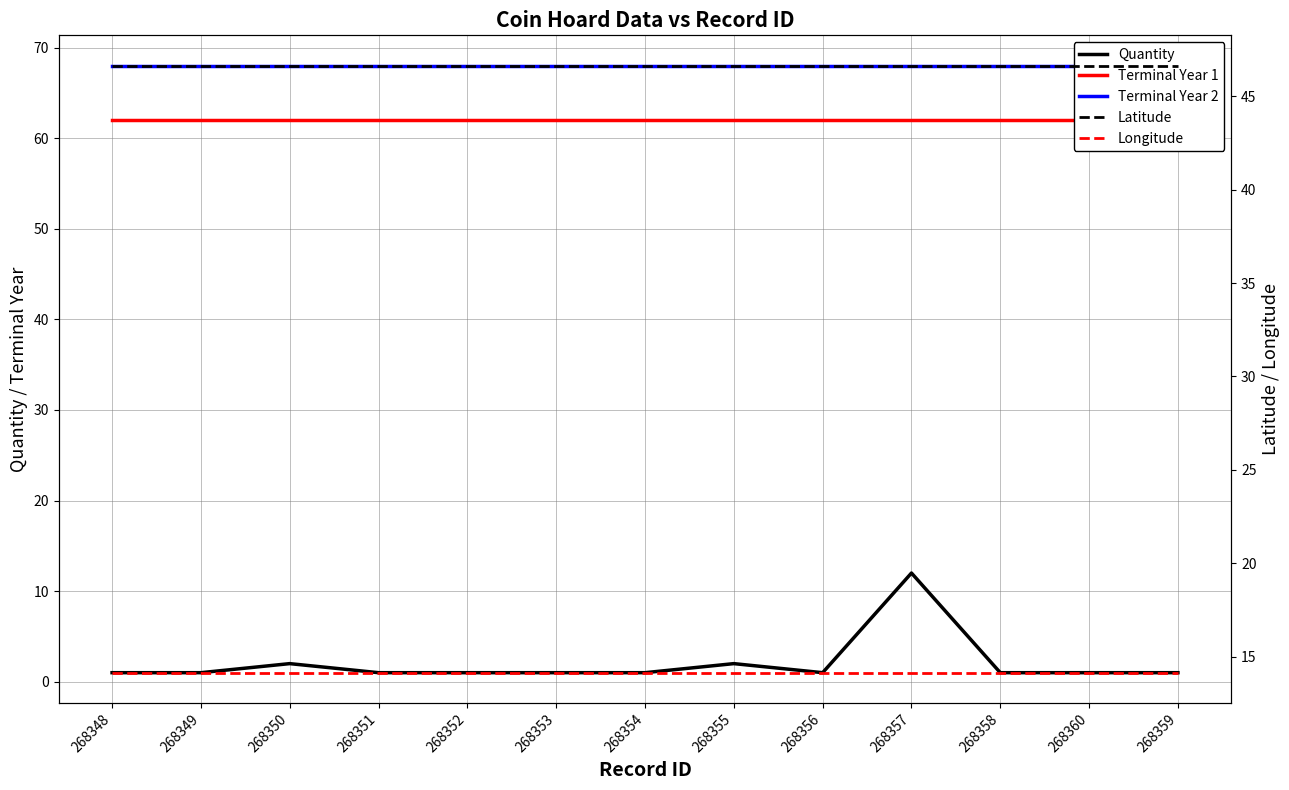

Rank the series by their maximum value, from highest to lowest.

Terminal Year 2, Terminal Year 1, Latitude, Longitude, Quantity